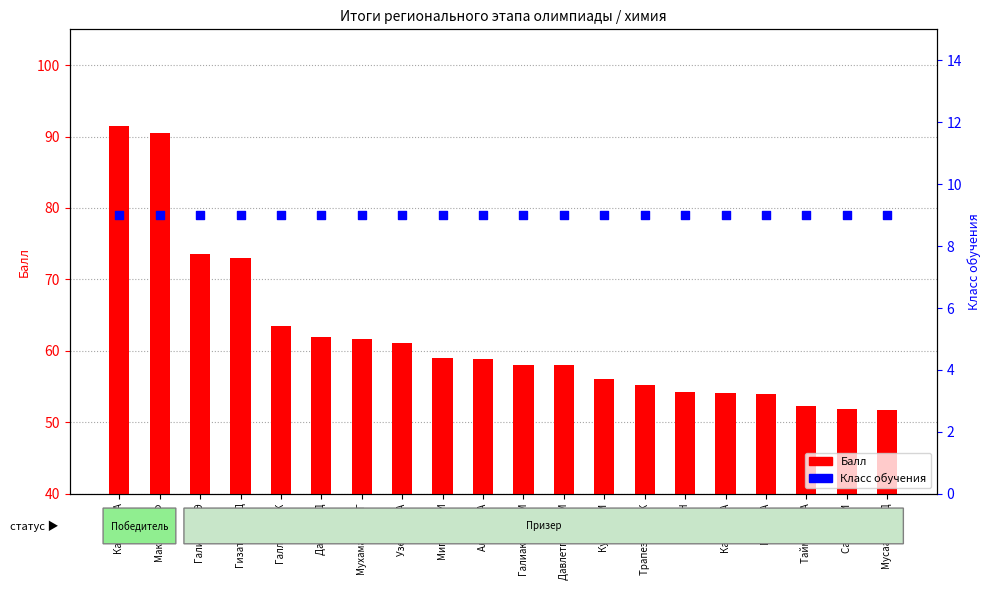

What are all the series names shown in the legend?

Балл, Класс обучения